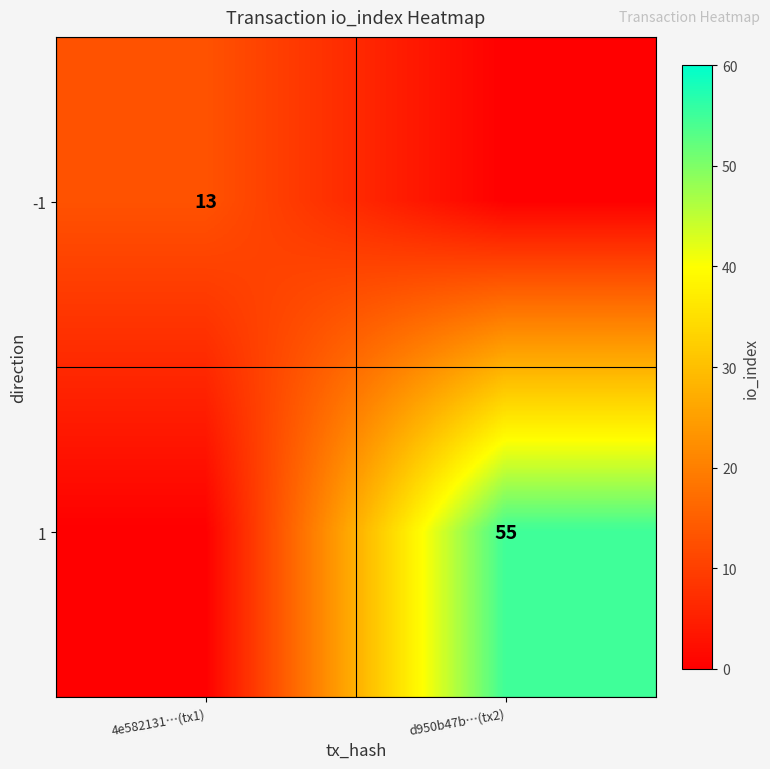

Is the value of -1 at 4e582131…(tx1) greater than the value of 1 at d950b47b…(tx2)?

No